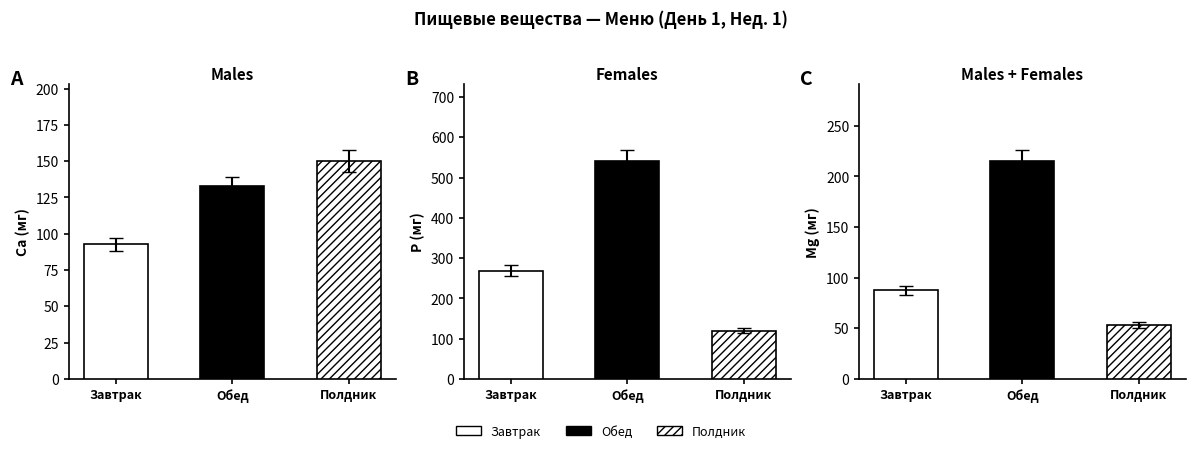

What is the spread (max minus min) of values at Завтрак?

181.3